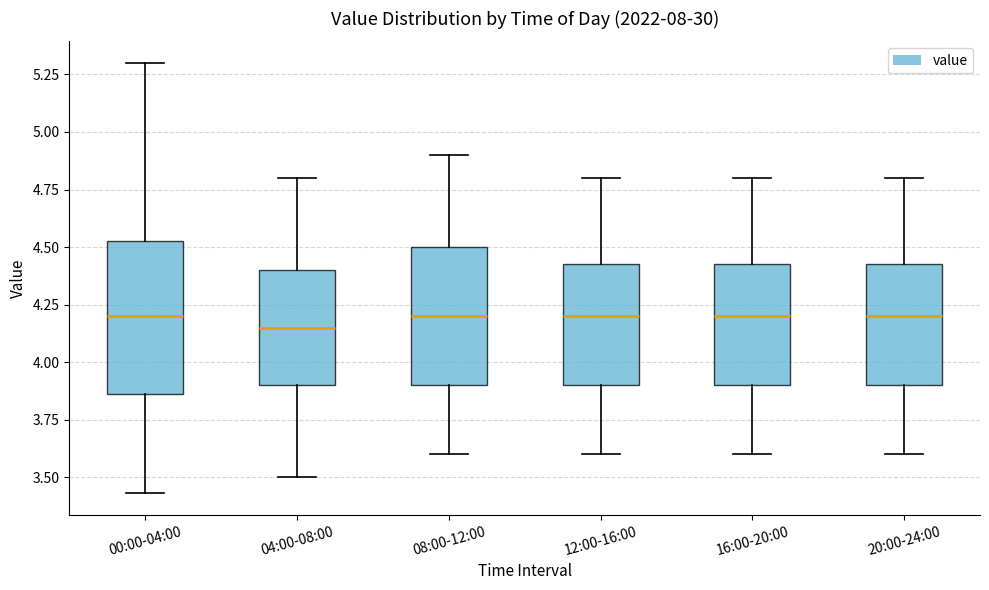

Reading left to right, transcribe this box plot: for each box, give where its median line is, the range the box spans, and where its two whiskers end, as read against the y-axis. The values are not printed on the chart, so give them approximately, as read against the axis.

00:00-04:00: median 4.20, box 3.85 to 4.55, whiskers 3.45 to 5.30
04:00-08:00: median 4.15, box 3.90 to 4.40, whiskers 3.50 to 4.80
08:00-12:00: median 4.20, box 3.90 to 4.50, whiskers 3.60 to 4.90
12:00-16:00: median 4.20, box 3.90 to 4.45, whiskers 3.60 to 4.80
16:00-20:00: median 4.20, box 3.90 to 4.45, whiskers 3.60 to 4.80
20:00-24:00: median 4.20, box 3.90 to 4.45, whiskers 3.60 to 4.80